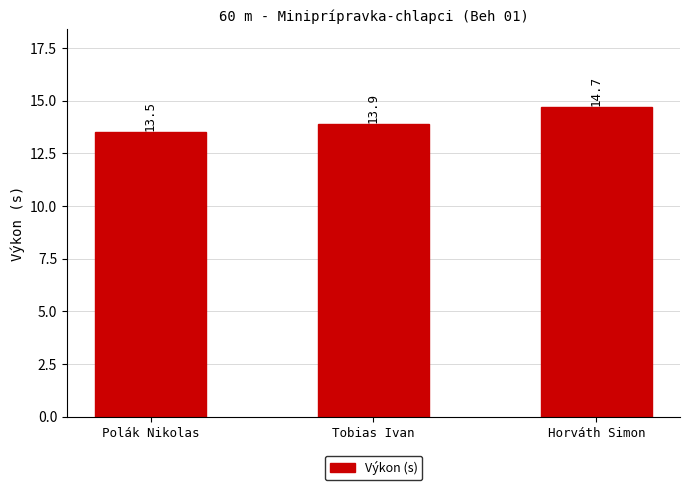

List the labels in order of value, smallest first.

Polák Nikolas, Tobias Ivan, Horváth Simon